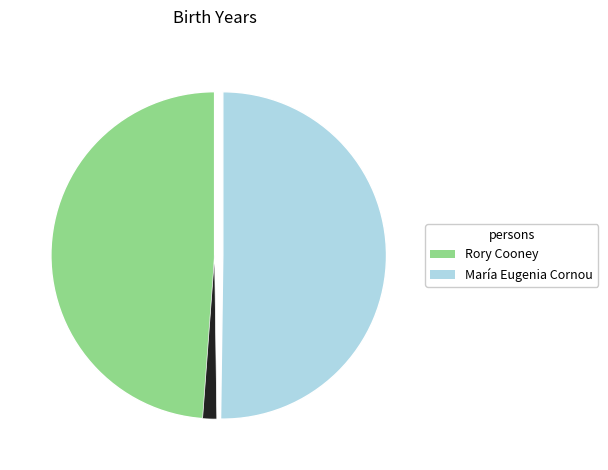

Is there a majority slice in this chart?

No